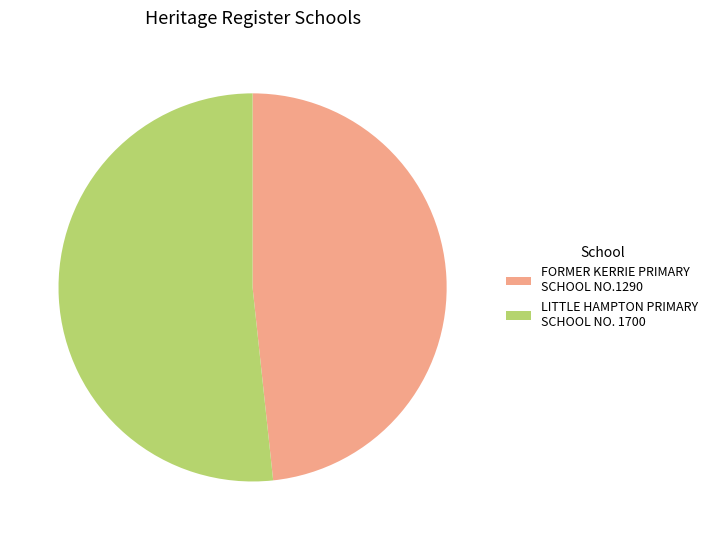

Is the sum of FORMER KERRIE PRIMARY SCHOOL NO.1290 and LITTLE HAMPTON PRIMARY SCHOOL NO. 1700 greater than half?

Yes